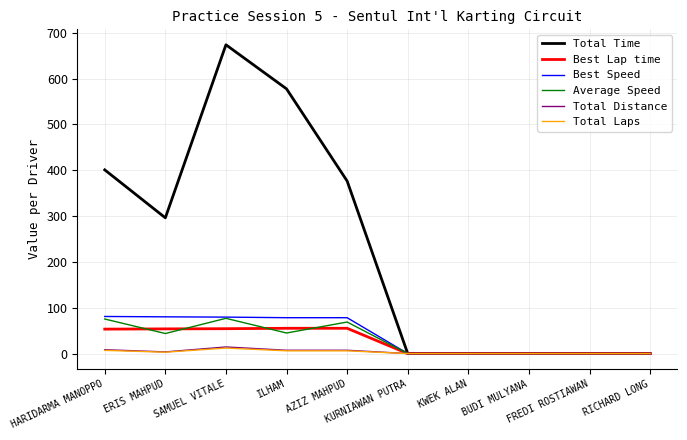

What is the difference between the highest and lowest values at ERIS MAHPUD?

293.3